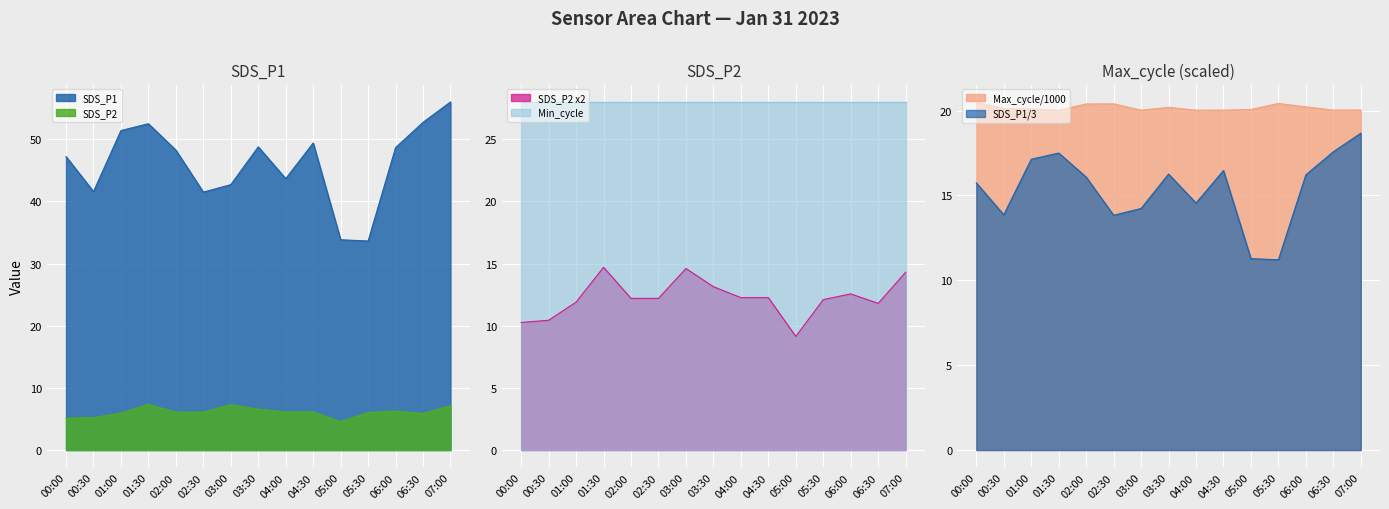

What is the difference between the Max_cycle values at 07:00 and 01:00?

0.1